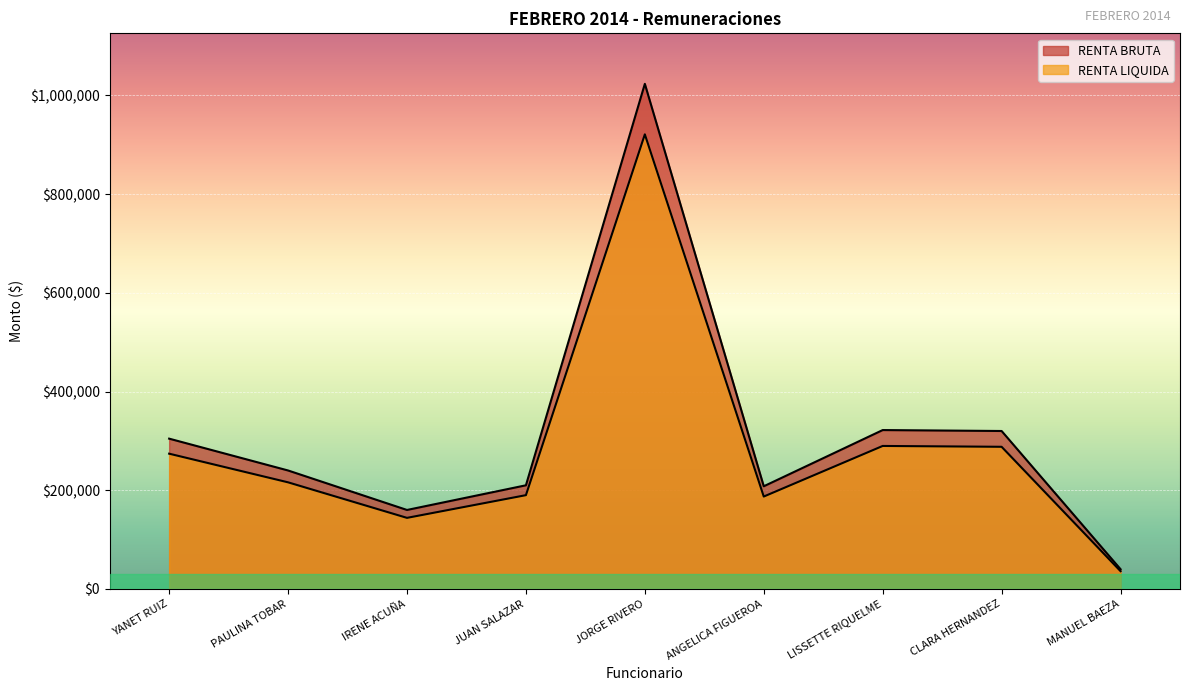

Rank the categories by RENTA LIQUIDA value from highest to lowest.

JORGE RIVERO, LISSETTE RIQUELME, CLARA HERNANDEZ, YANET RUIZ, PAULINA TOBAR, JUAN SALAZAR, ANGELICA FIGUEROA, IRENE ACUÑA, MANUEL BAEZA